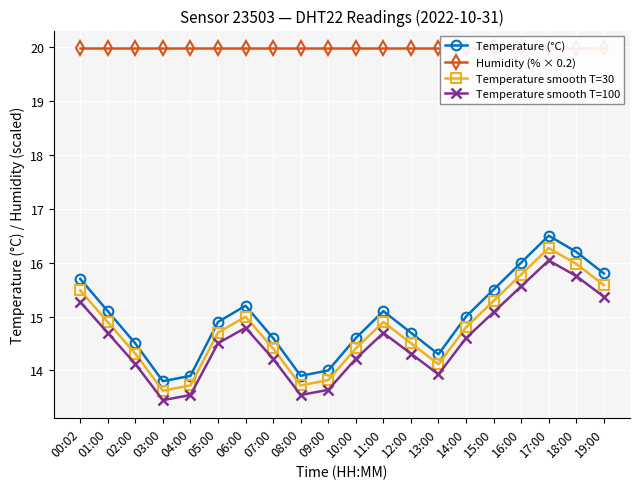

How many interior local peaks does the Temperature smooth T=30 series have?

3